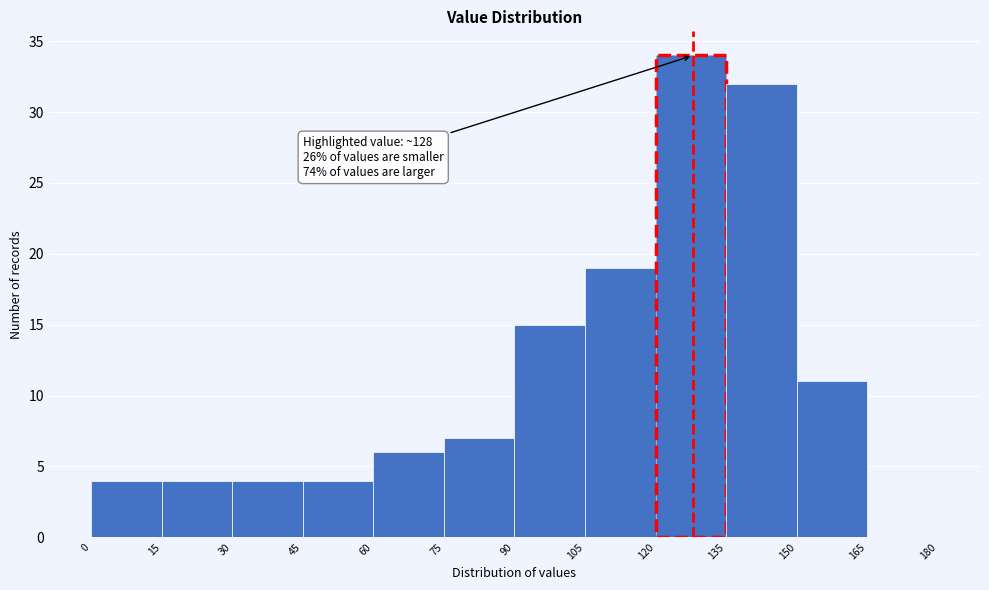

Which range on the x-axis has the tallest bar?

120 to 135